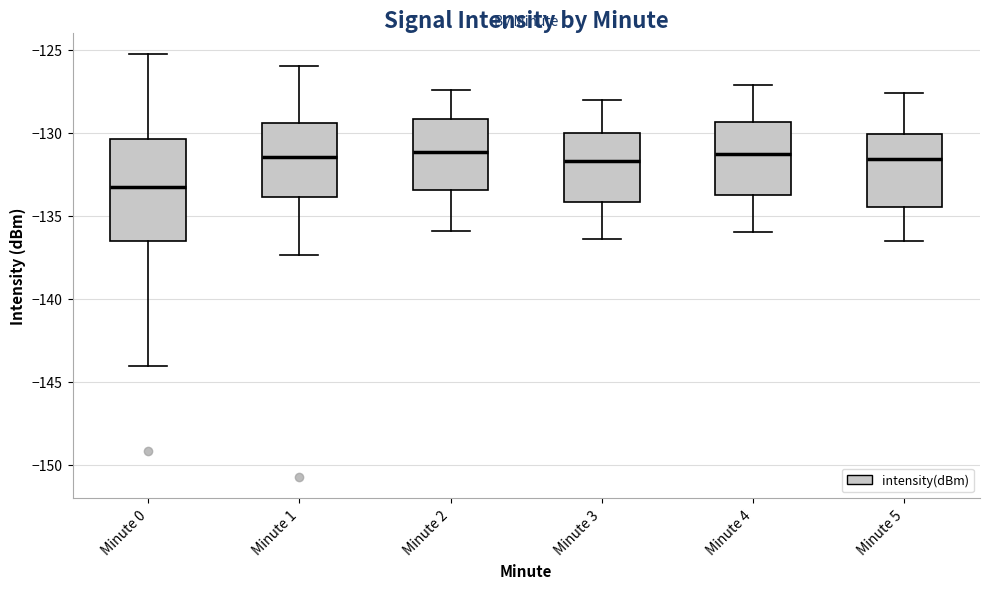

Which box's median line is the lowest?

Minute 0